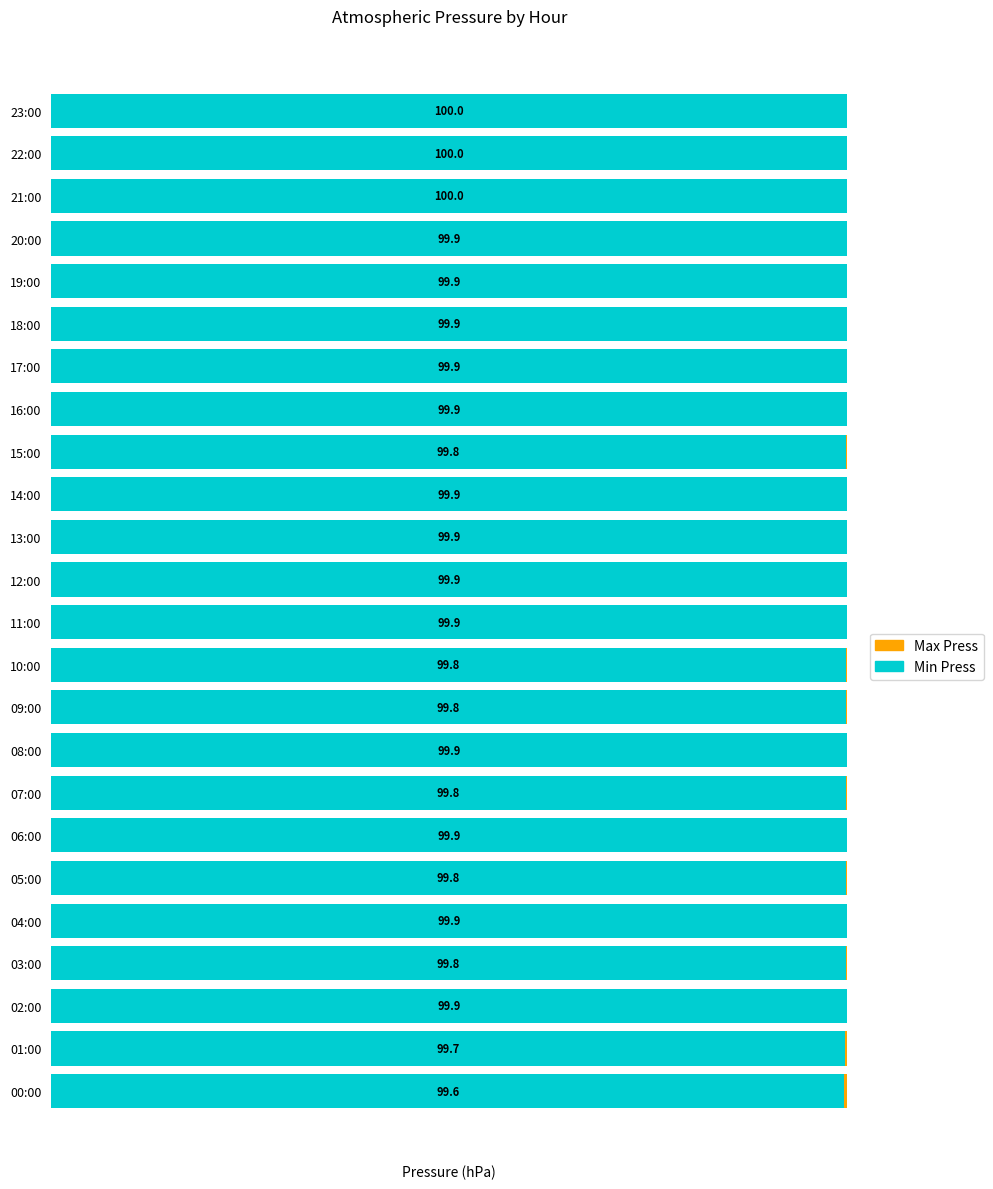

At which label is Min Press closest to 99?

00:00